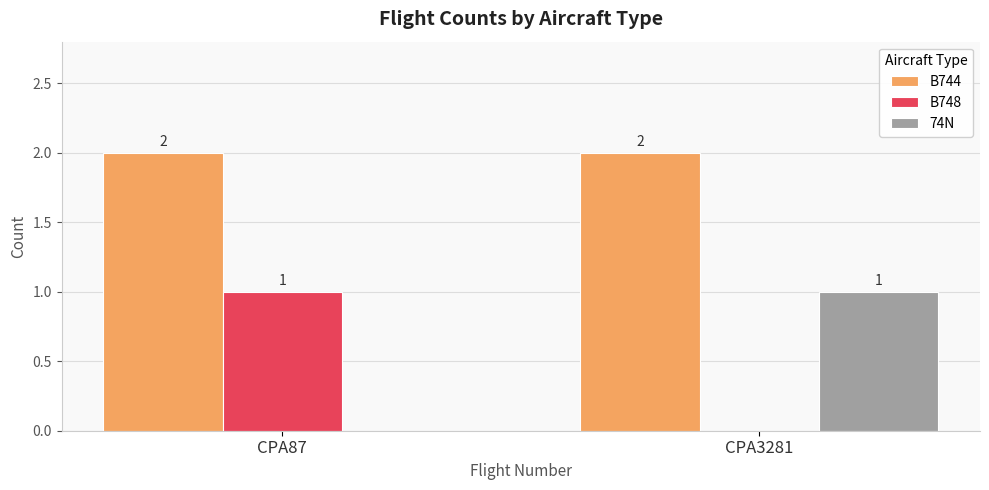

What is the total value across all series at CPA3281?

3